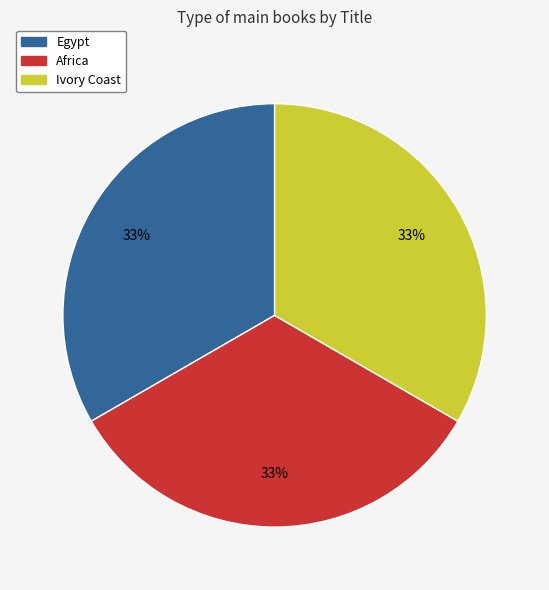

Is the sum of Egypt and Africa greater than half?

Yes